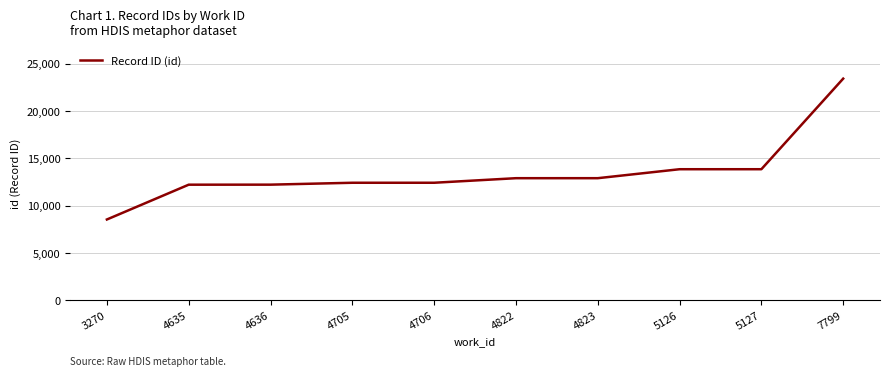

What value does the data have at 4823, to the nearest 10?

12890